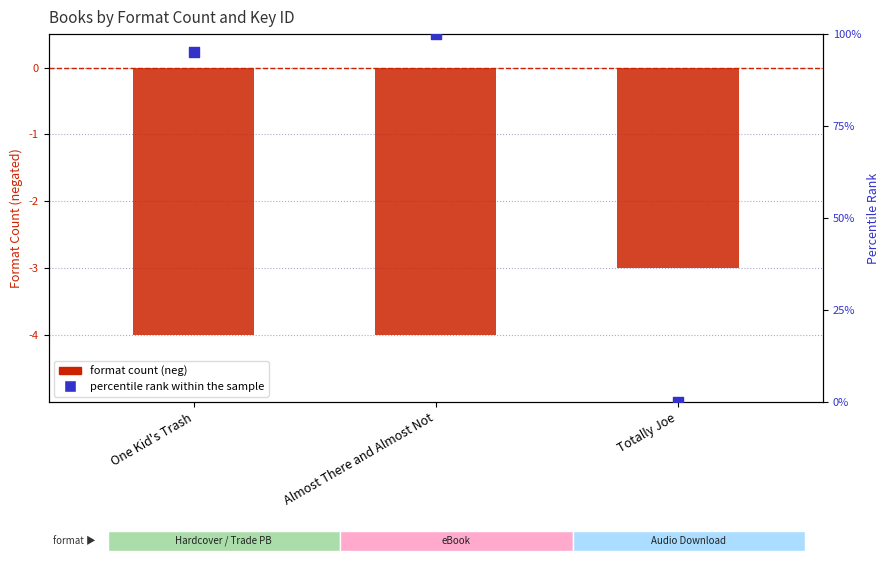

Which series has the largest total across all categories?

percentile rank within the sample